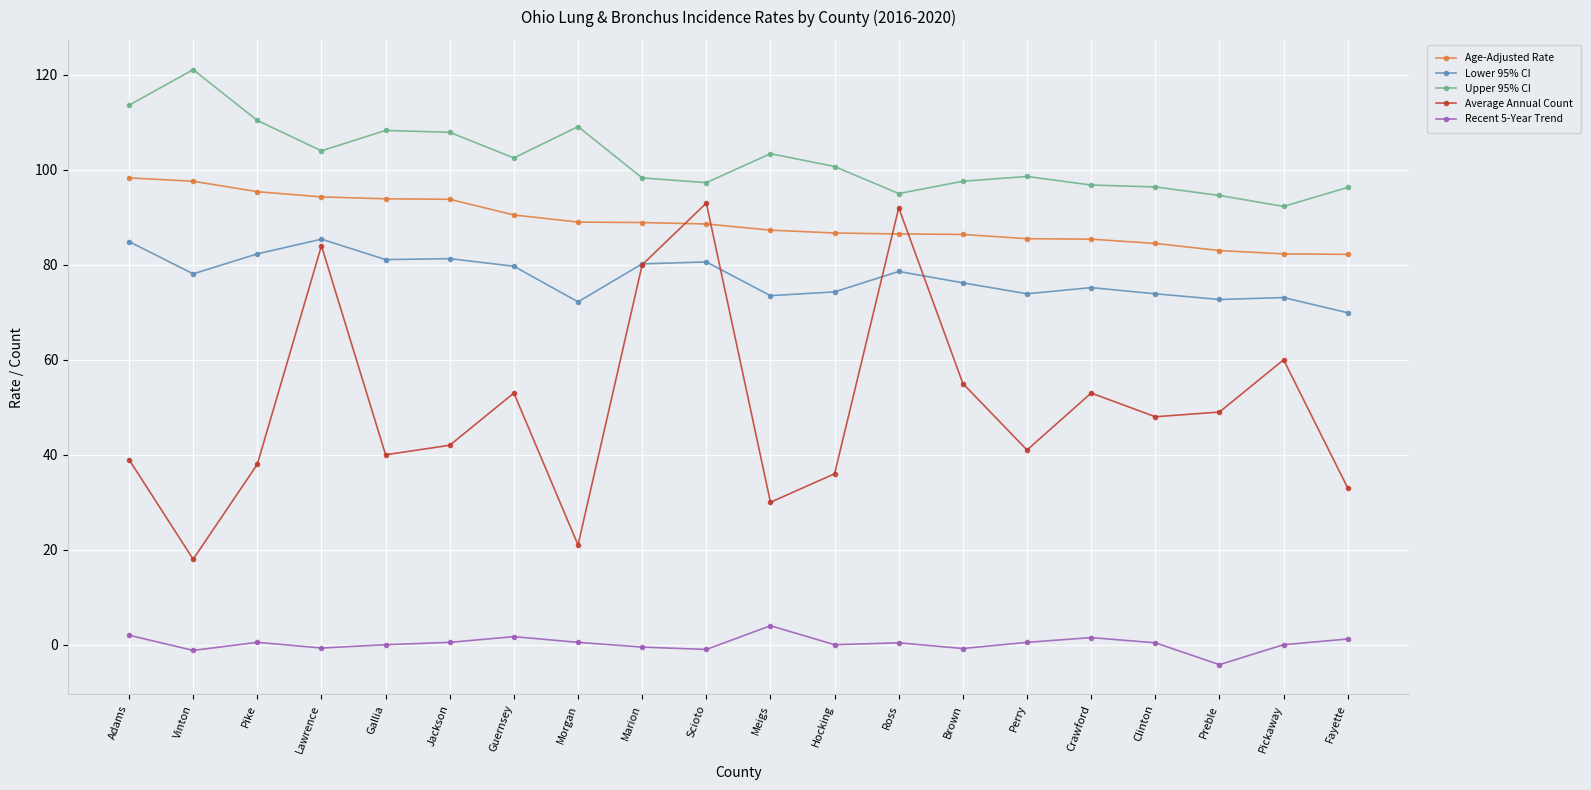

Where does the Age-Adjusted Rate series first go above 88?

Adams